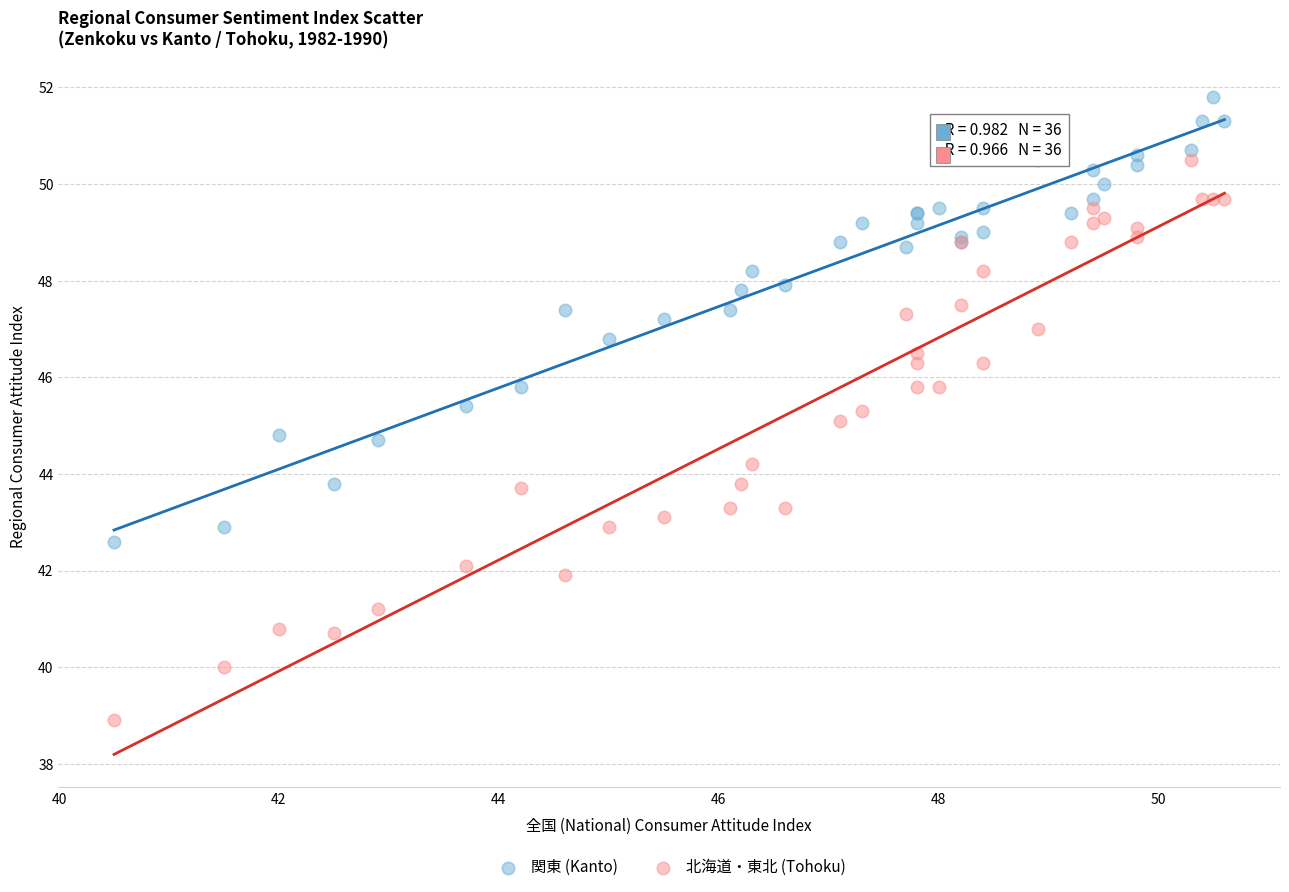

Which series has the largest Y range (max minus min)?

北海道・東北 (Tohoku)